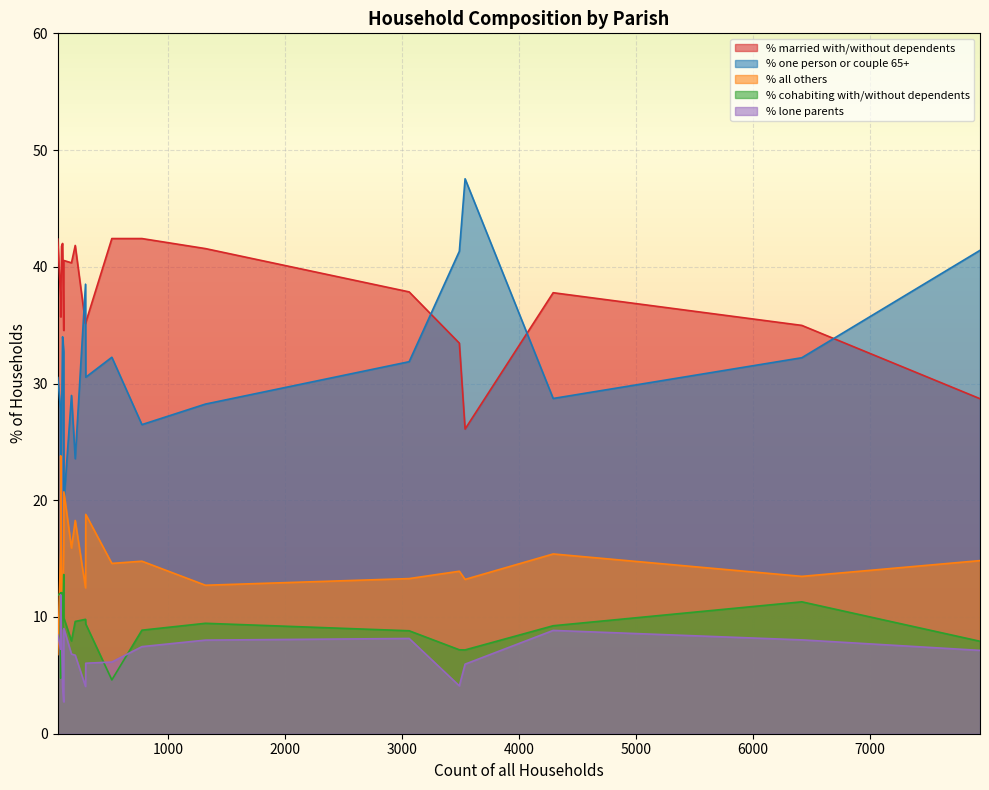

True or false: % one person or couple 65+ and % lone parents intersect in this chart.

False